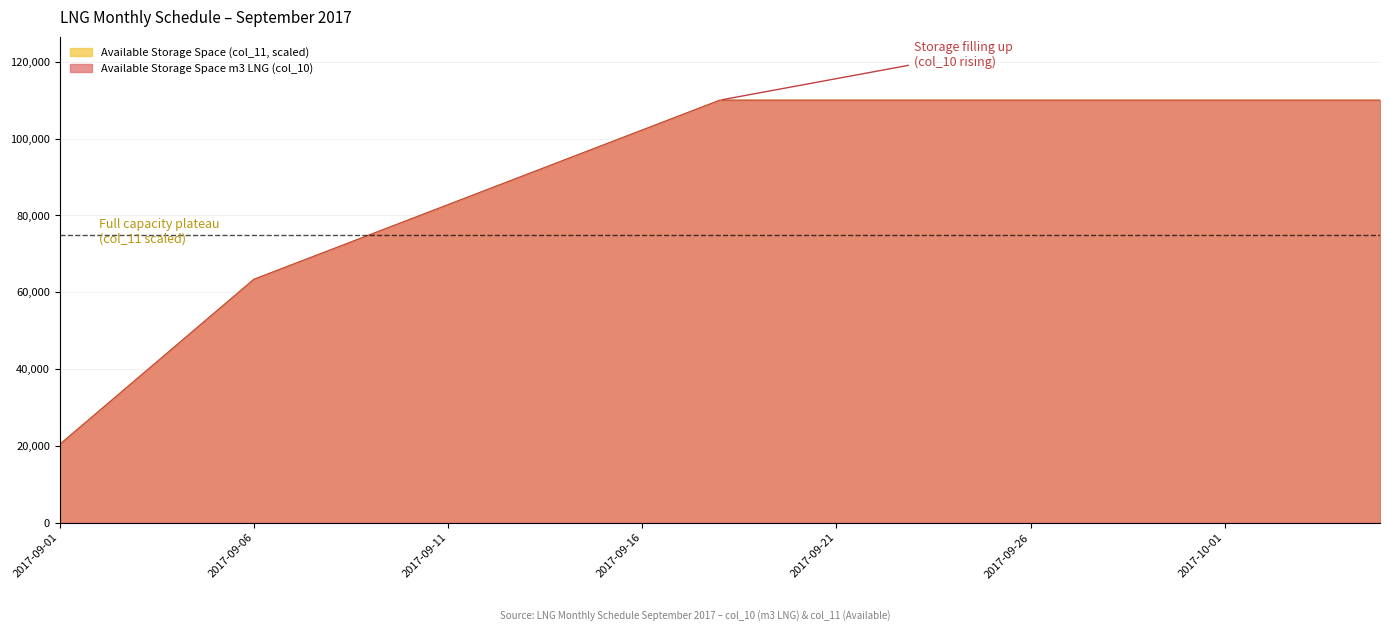

What is the minimum value shown in the chart?

20369.6